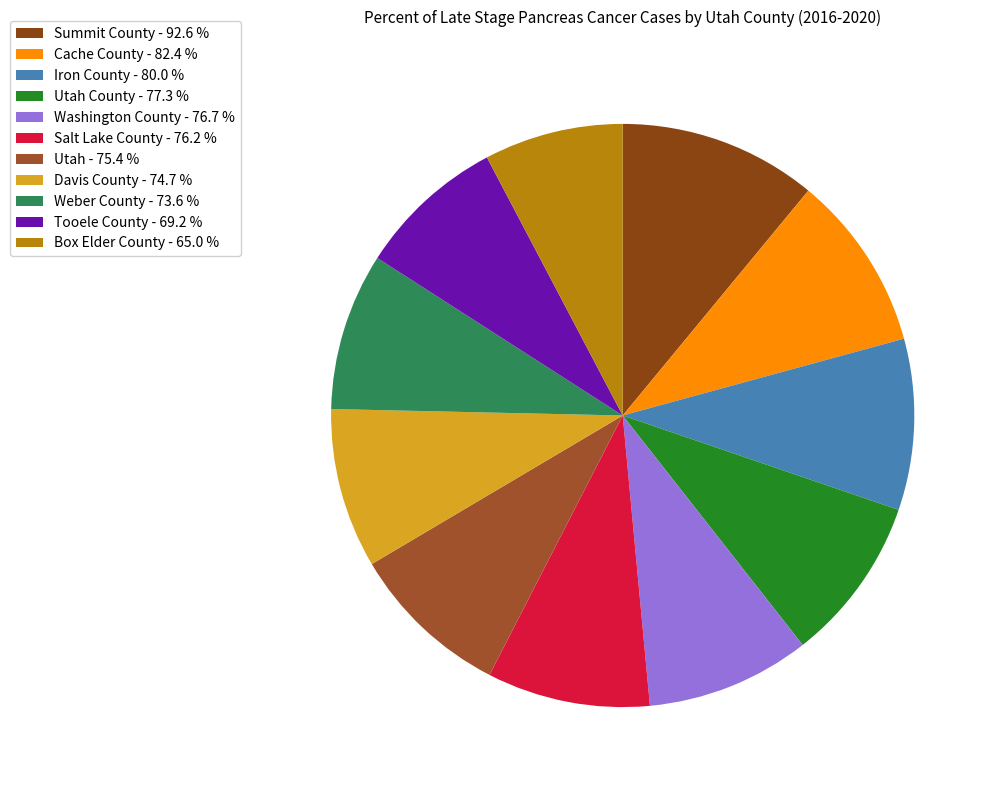

Which slice is the smallest?

Box Elder County